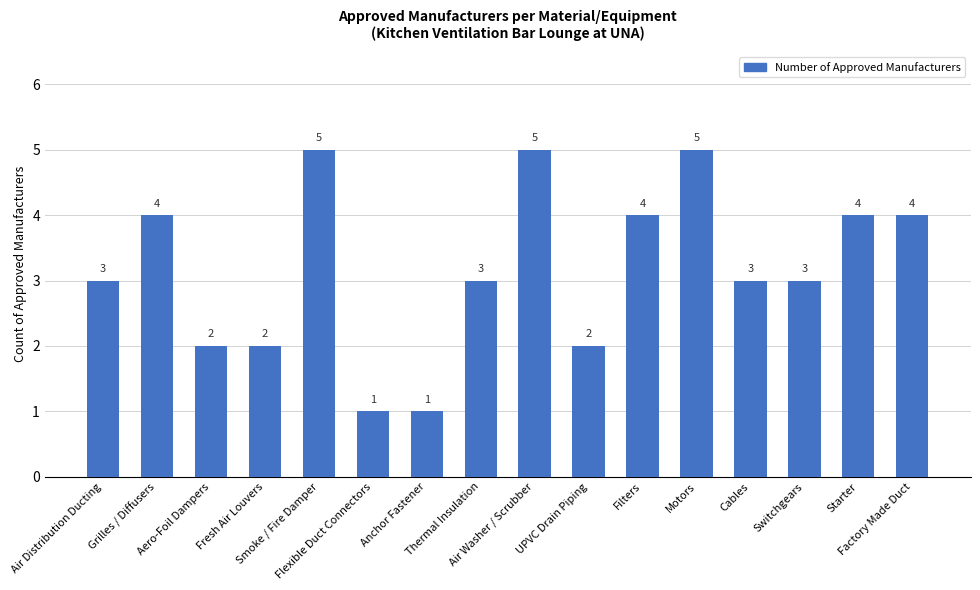

What position from the left is Motors?

12